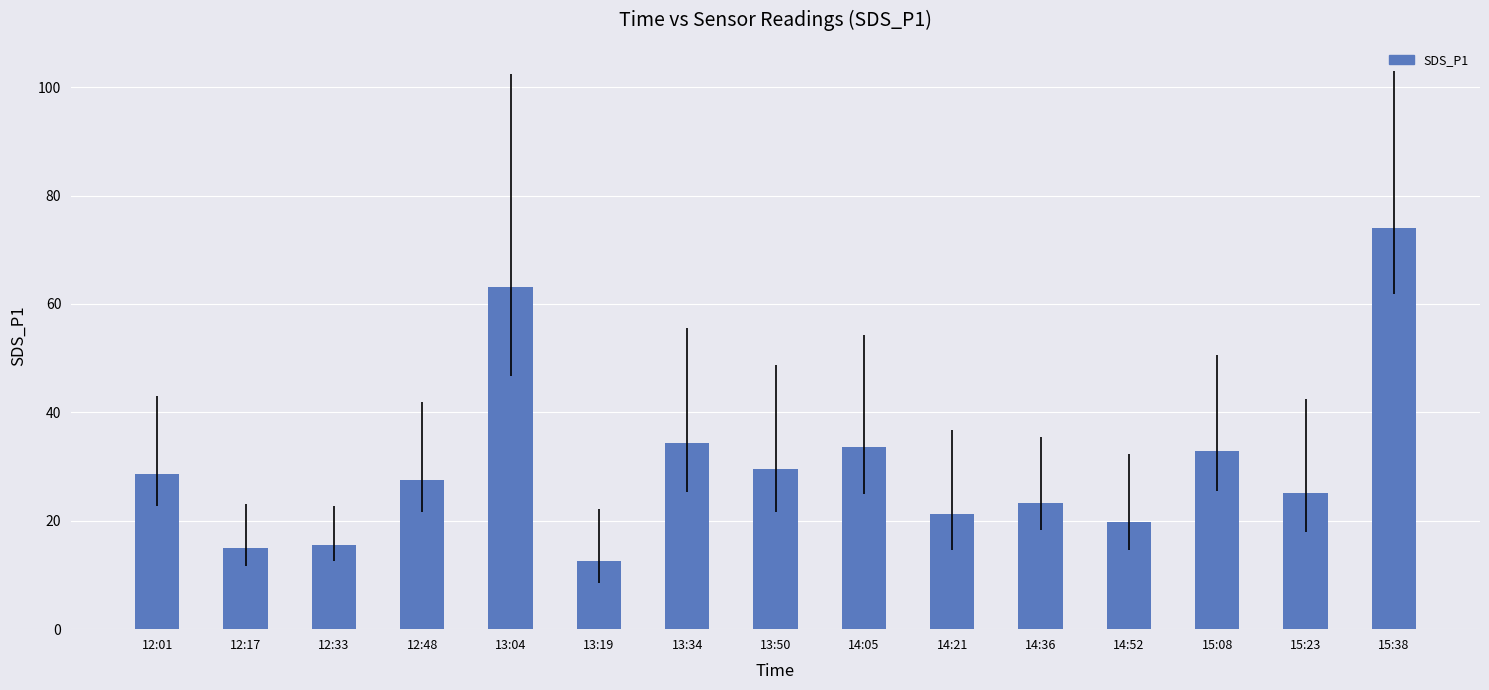

What is the label of the 9th bar from the left?

14:05